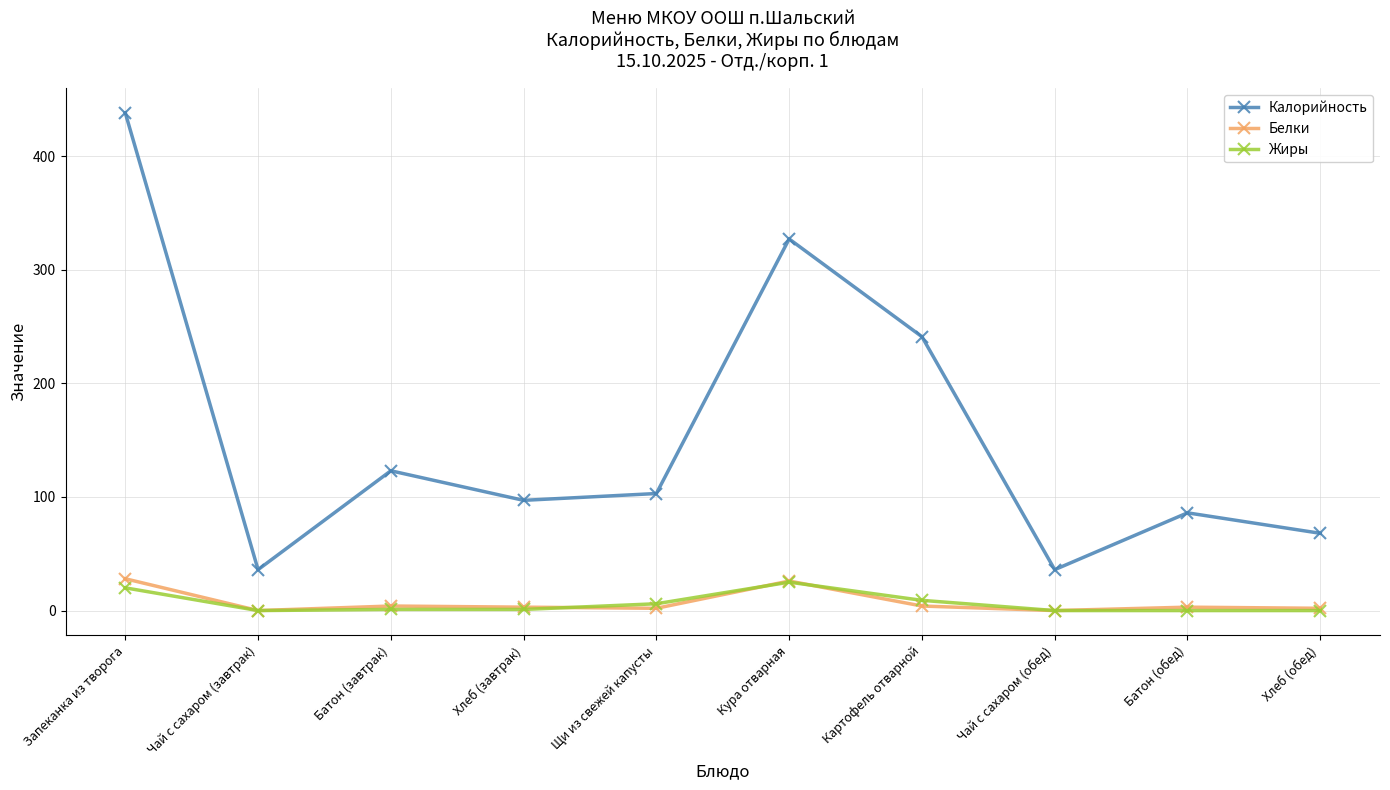

Where is the first local minimum for Белки?

Чай с сахаром (завтрак)